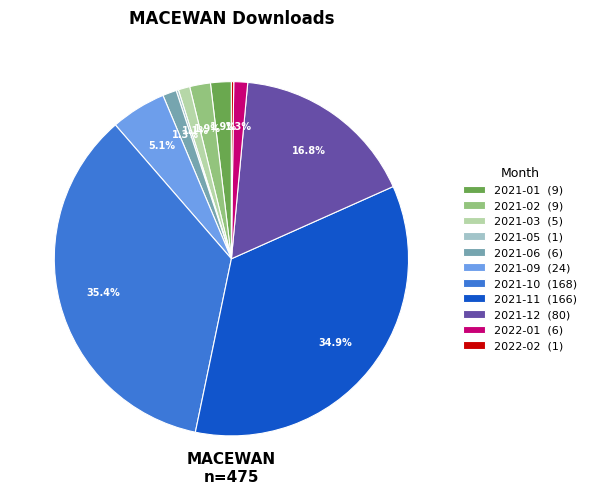

Approximately how many times larger is the value at 2021-10 (168) compared to 2021-12 (80)?

2.1